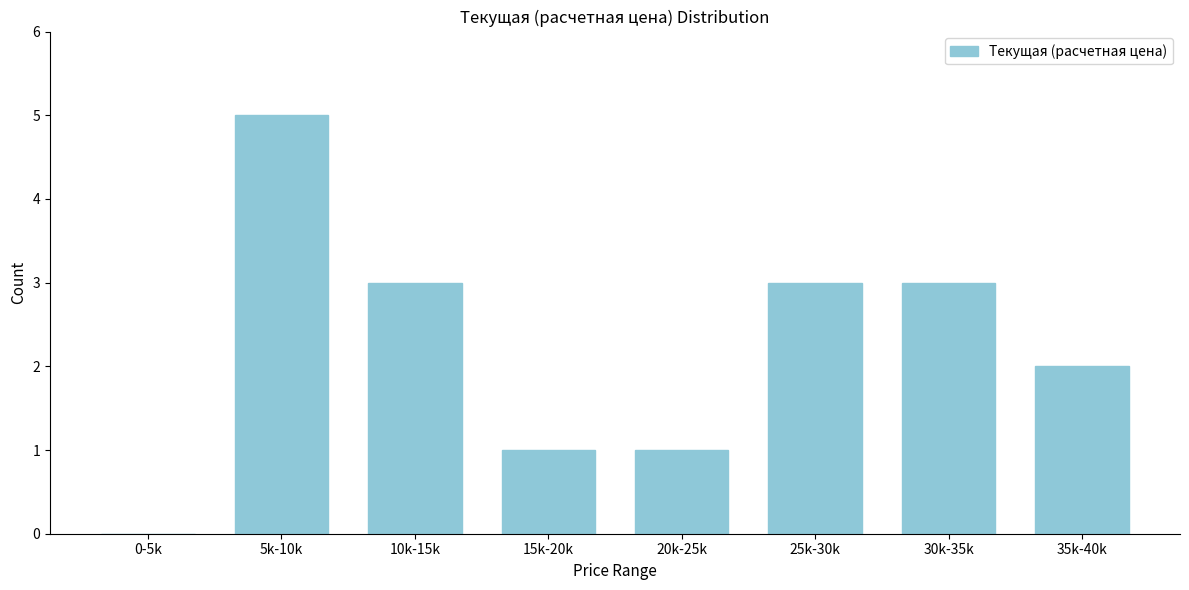

Reading left to right, extract all data points from this chart.

0-5k=0	5k-10k=5	10k-15k=3	15k-20k=1	20k-25k=1	25k-30k=3	30k-35k=3	35k-40k=2